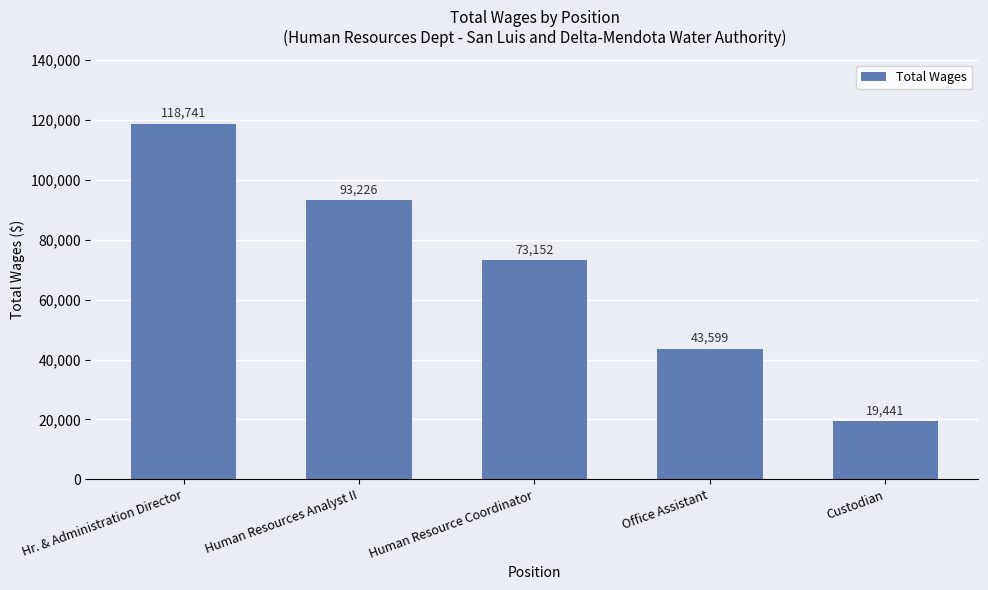

What is the change in value from Hr. & Administration Director to Office Assistant?

-75142